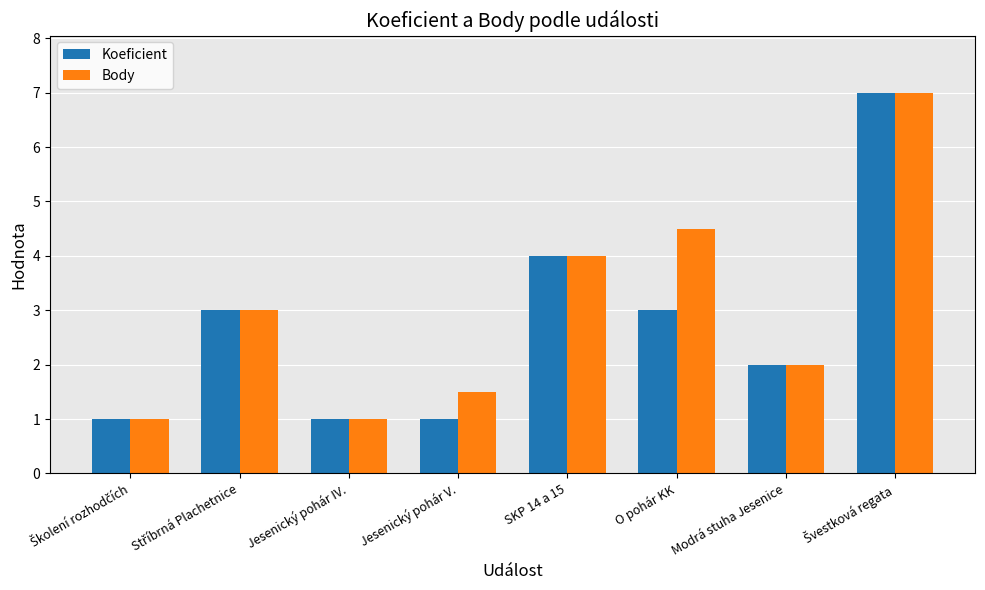

What are all the series names shown in the legend?

Koeficient, Body